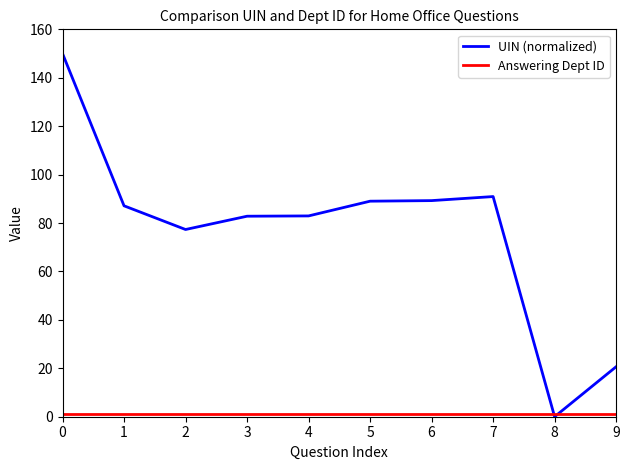

Which series has the largest total across all categories?

UIN (normalized)